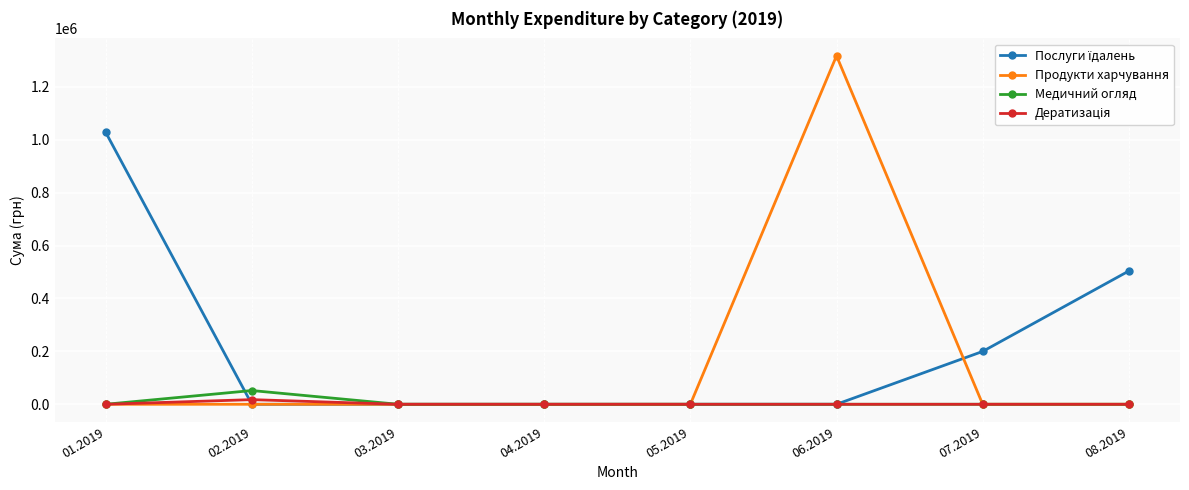

Where is the first local maximum for Медичний огляд?

02.2019